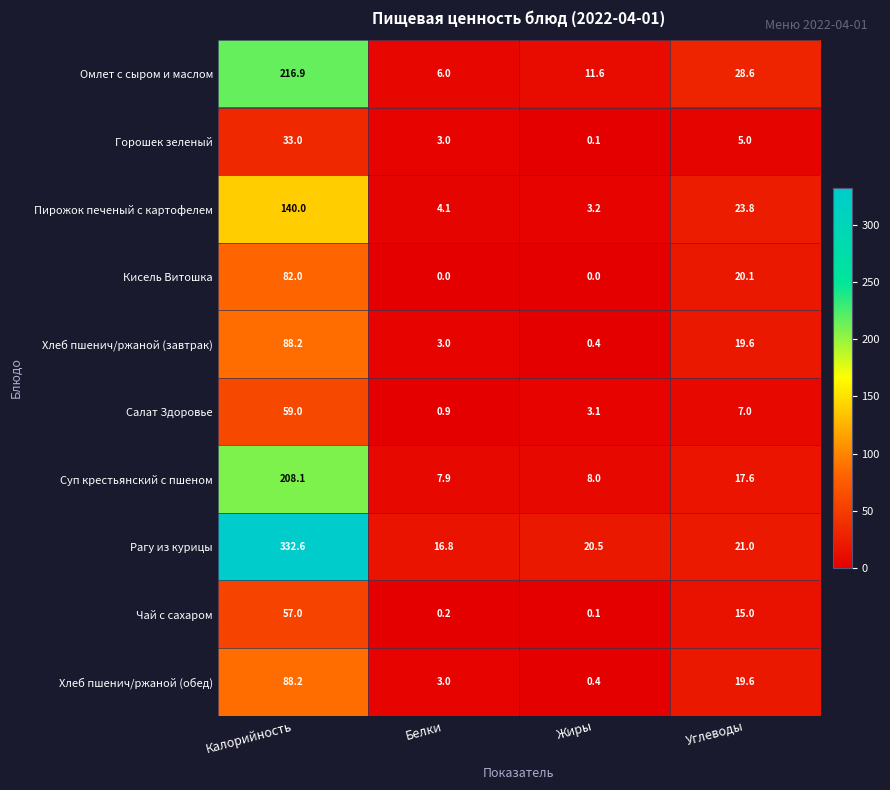

The Хлеб пшенич/ржаной (завтрак) series shows 0.4 at Жиры. True or false?

True